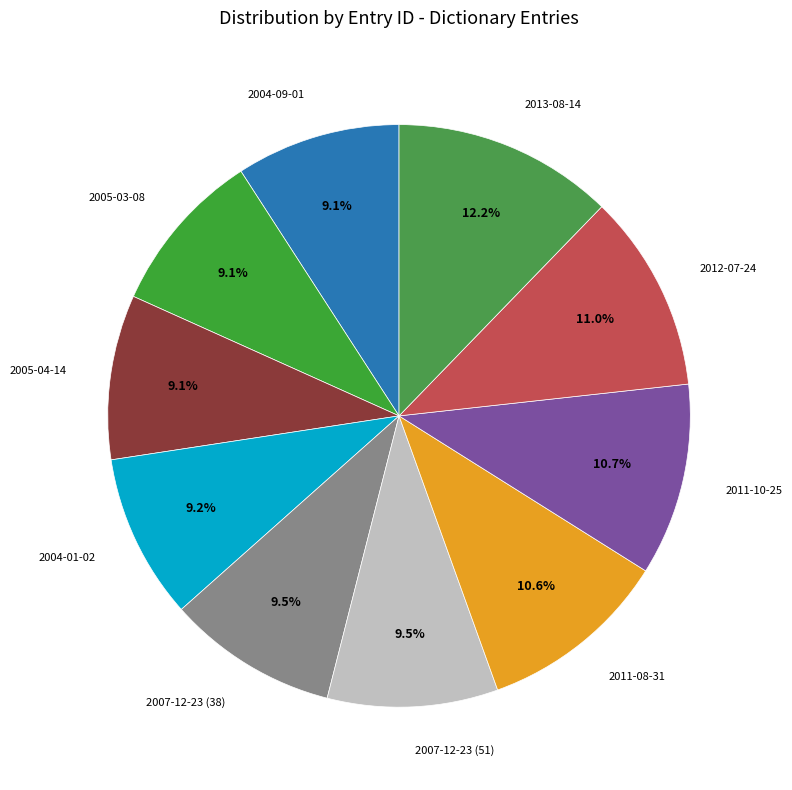

Is the sum of 2012-07-24 and 2005-04-14 greater than half?

No